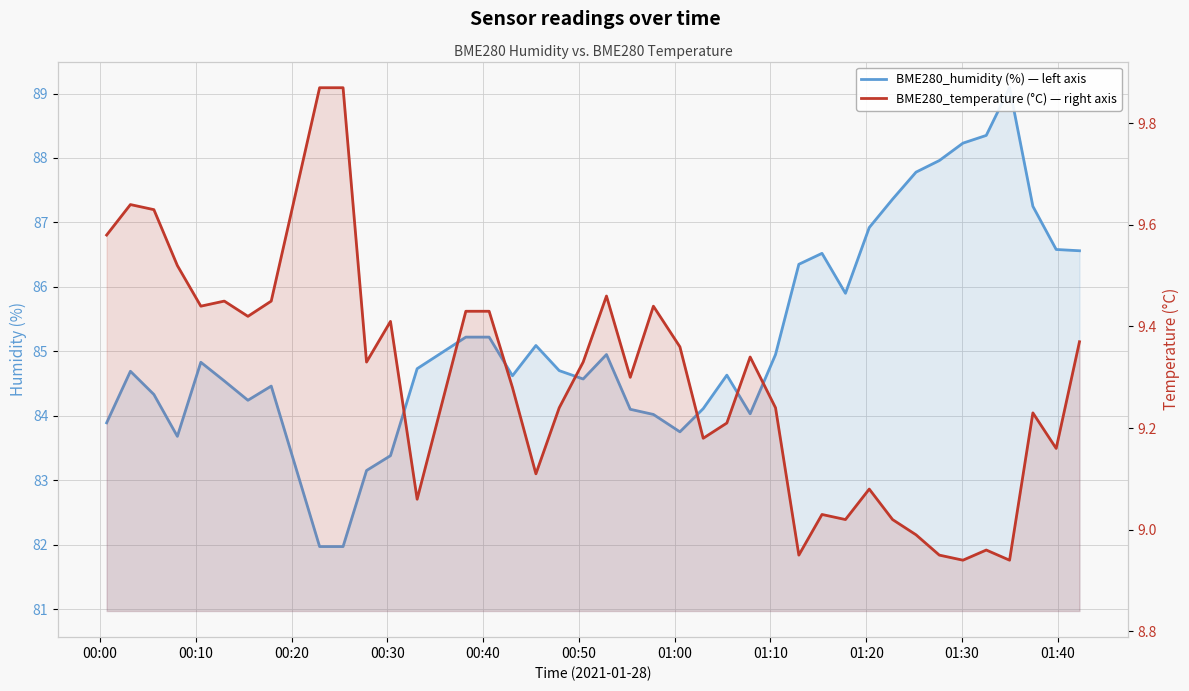

True or false: BME280_temperature (°C) — right axis and BME280_humidity (%) — left axis cross at least once.

False